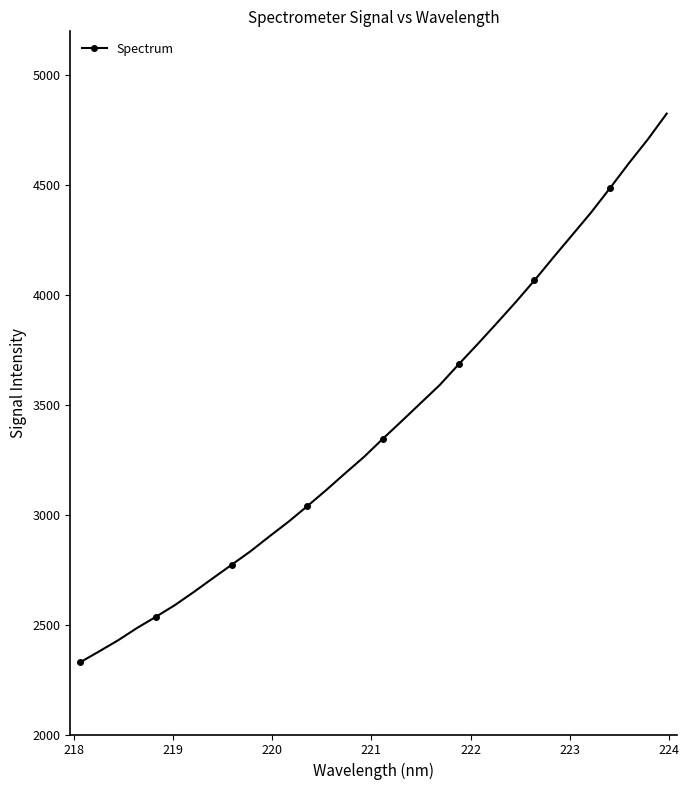

What is the minimum value shown in the chart?

2328.7